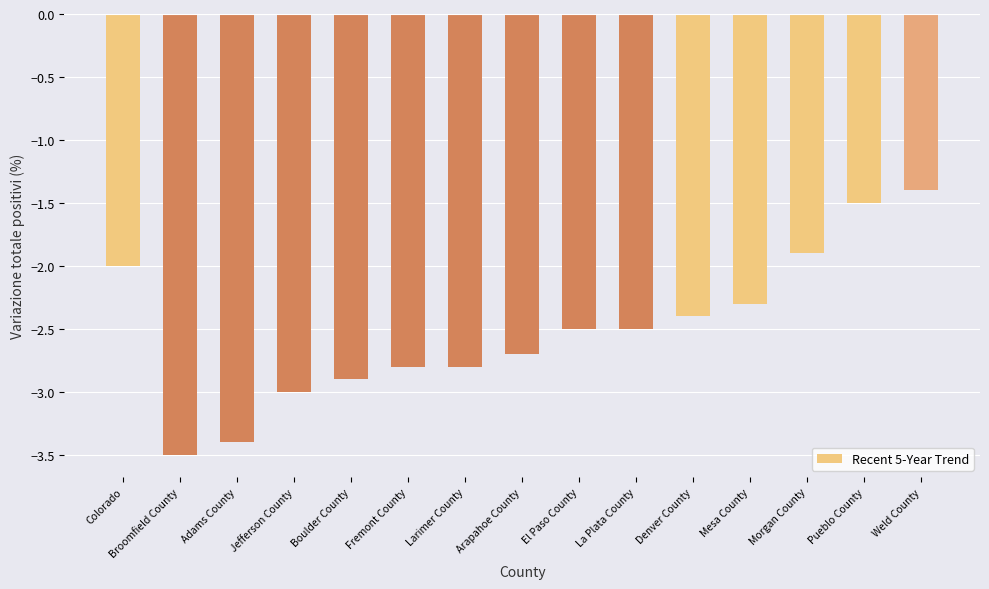

Is it true that the value at Adams County is -5.4?

False